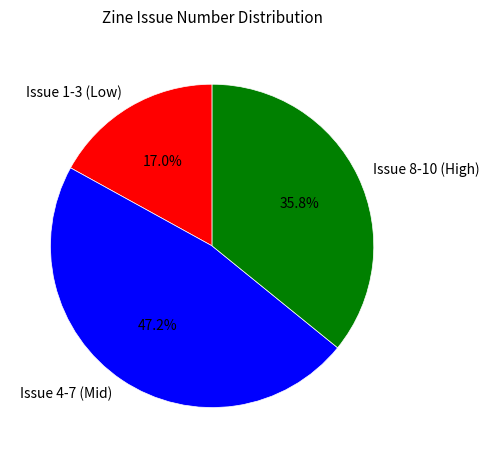

What is the total percentage of Issue 8-10 (High) and Issue 4-7 (Mid)?

83.0%